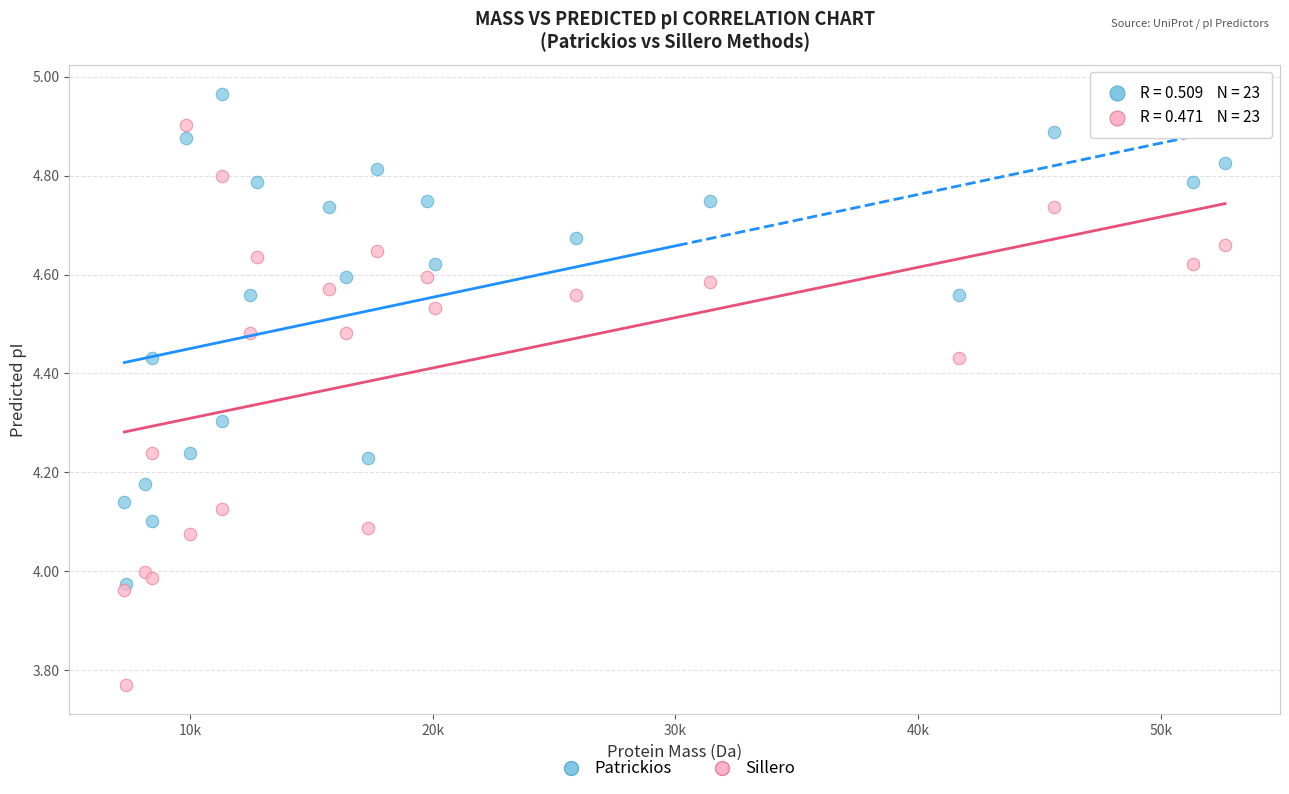

Which series has the widest spread of Y values?

Sillero